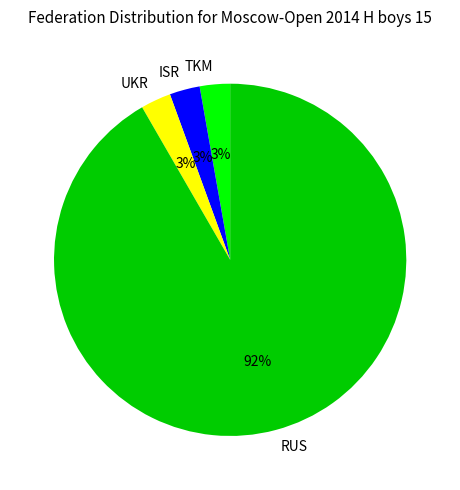

Does TKM represent more than half of the total?

No